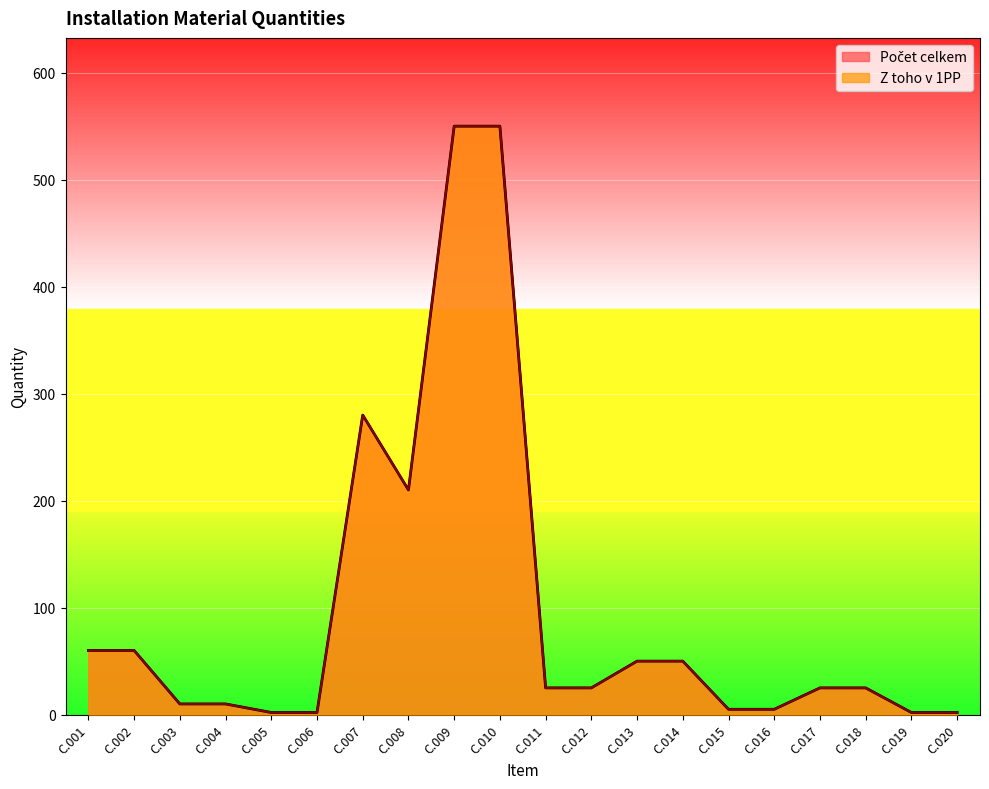

How many data points in Z toho v 1PP are less than 25?

8